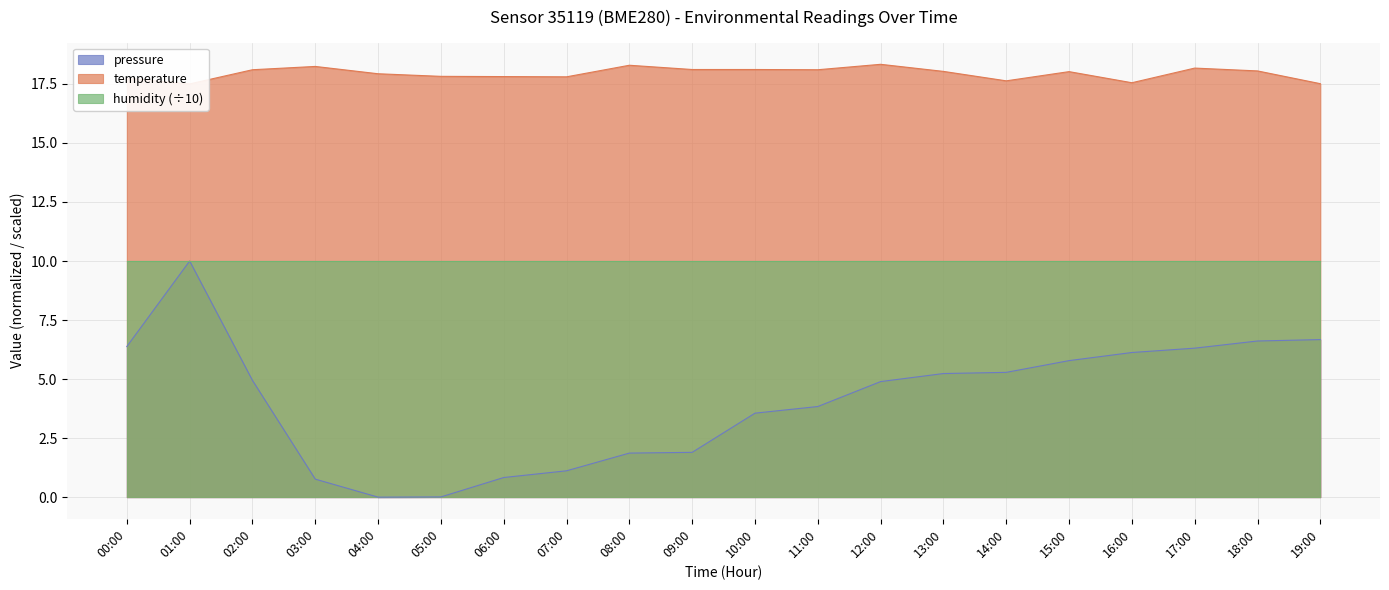

What is the value of the temperature point at the 11th from the left?

18.1